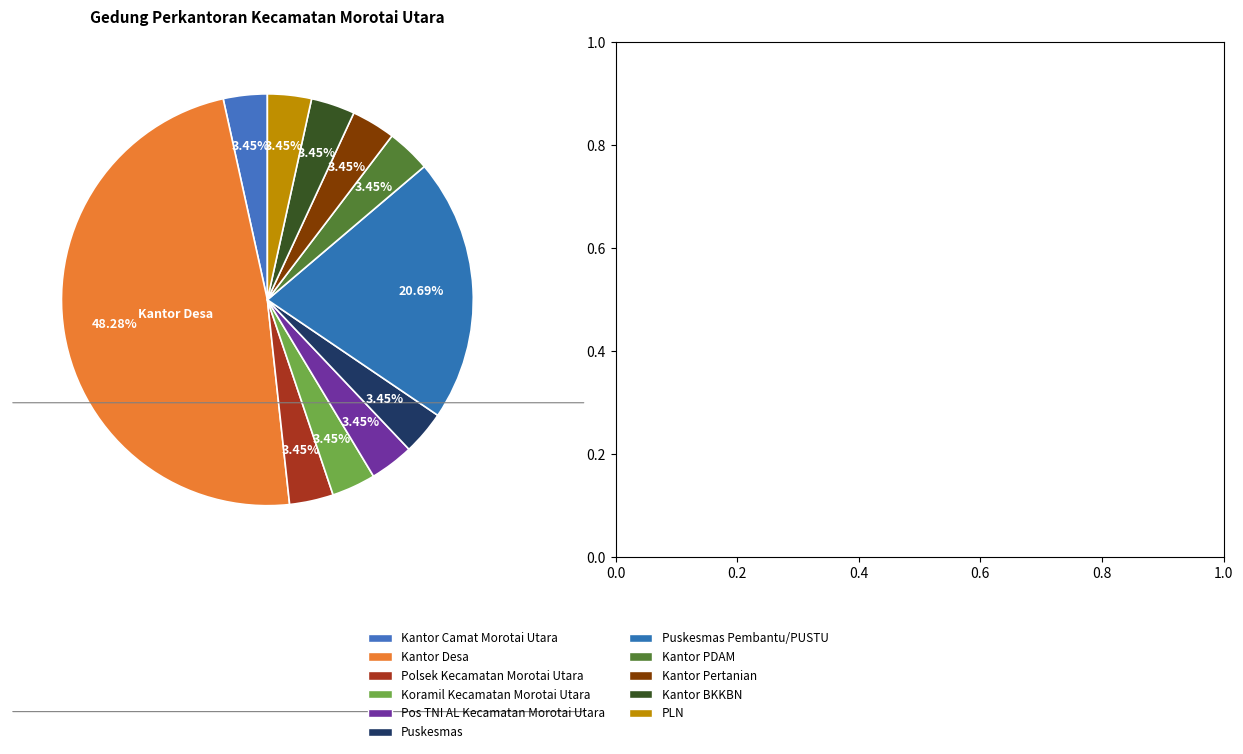

How much of the chart is everything except Kantor Pertanian?

96.6%